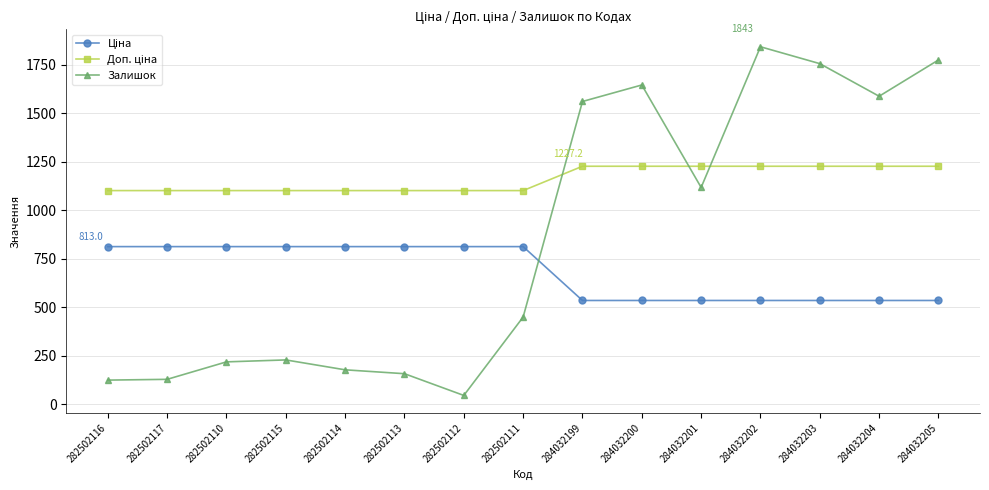

Is it true that Залишок equals 297.7 at 282502114?

False